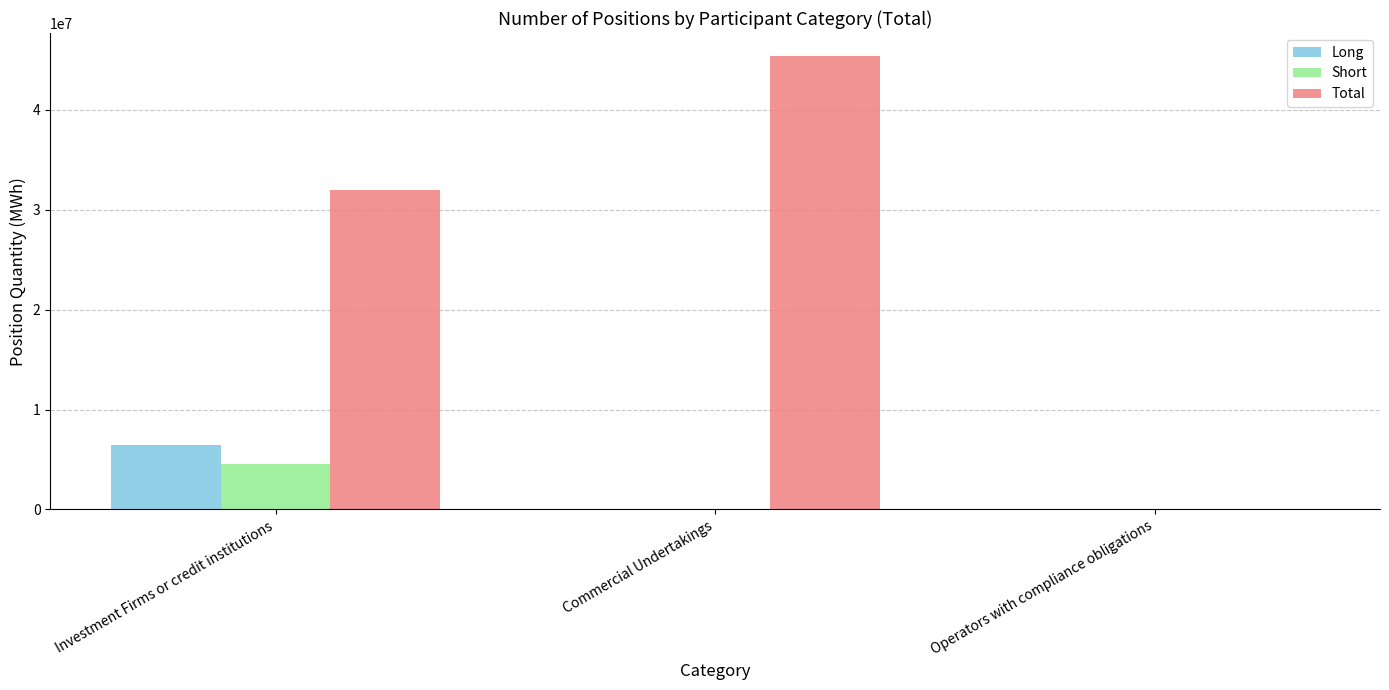

What is the total value across all series at Investment Firms or credit institutions?

42901005